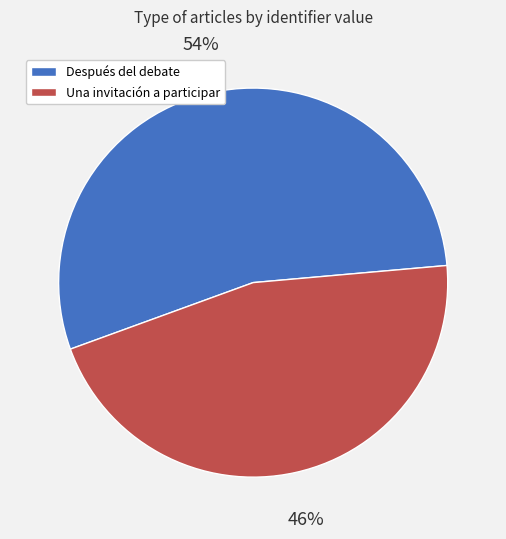

How many segments does this pie chart have?

2